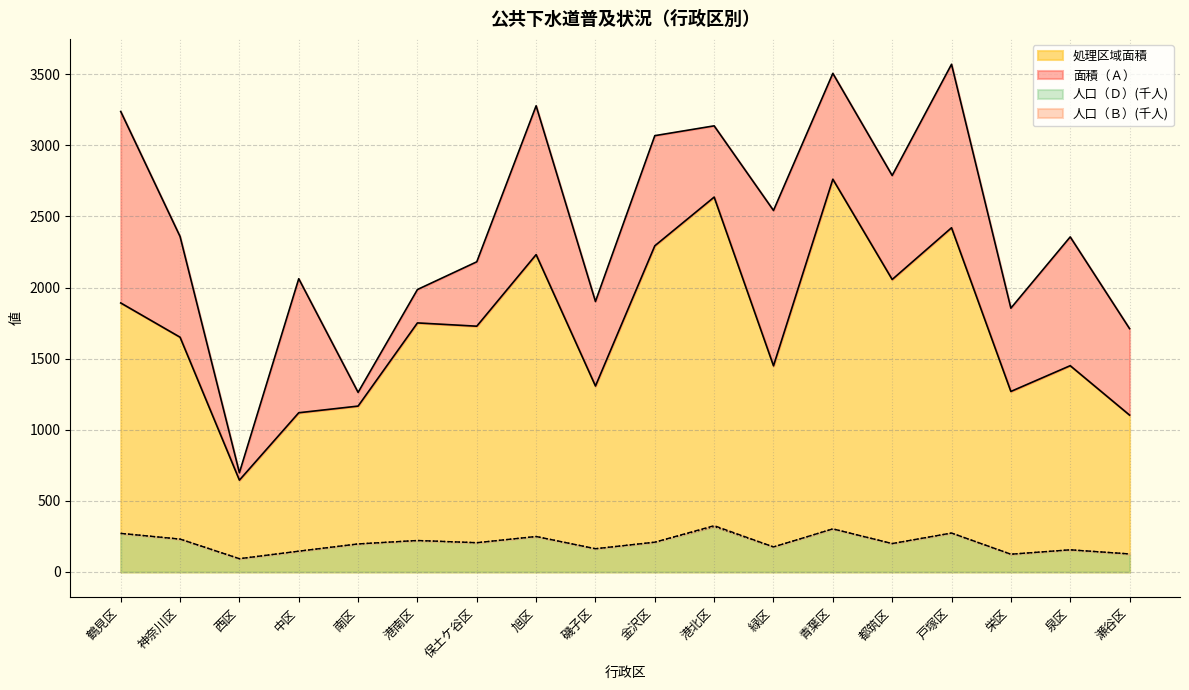

Reading right to left, what are all the values shown in this chart?

人口（Ｂ）: 126.8	155.7	124.8	273.7	199.7	302.8	176.0	325.6	209.4	163.3	249.3	205.7	221.3	197.1	146.1	93.2	231.1	271.2
人口（Ｄ）: 126.6	155.4	124.8	273.1	199.5	302.7	176.0	319.2	209.2	163.3	249.1	205.7	220.9	197.1	146.1	93.2	231.0	271.2
面積（Ａ）: 1711.0	2356.0	1855.0	3570.0	2788.0	3506.0	2542.0	3137.0	3068.0	1902.0	3278.0	2181.0	1986.0	1263.0	2062.0	698.0	2359.0	3238.0
処理区域面積: 1102.9	1450.4	1269.2	2420.4	2056.6	2761.6	1449.6	2635.9	2293.5	1307.5	2231.5	1728.1	1751.2	1166.3	1119.5	645.6	1650.6	1891.5